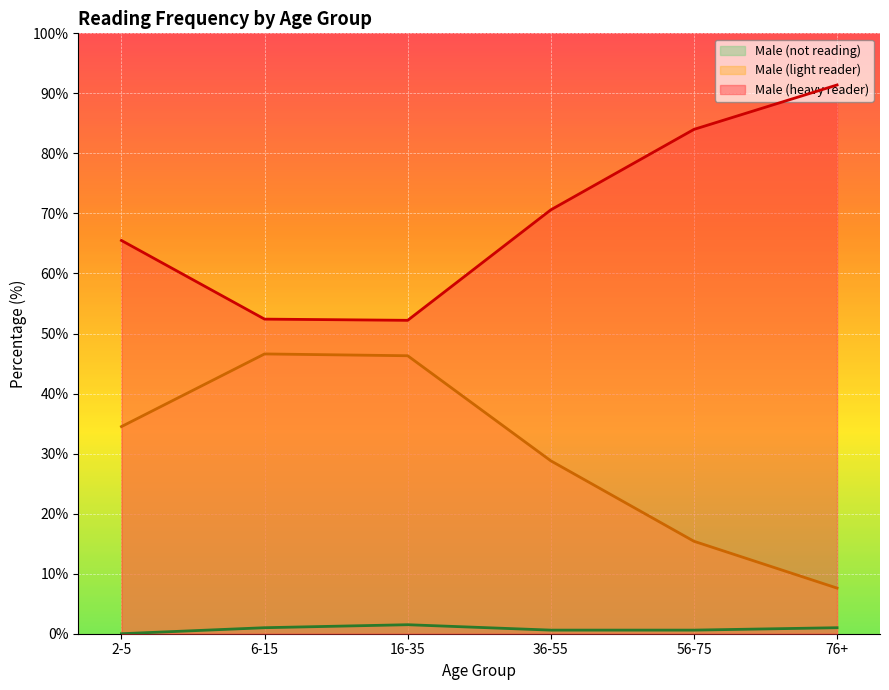

How many categories are shown in the chart?

6